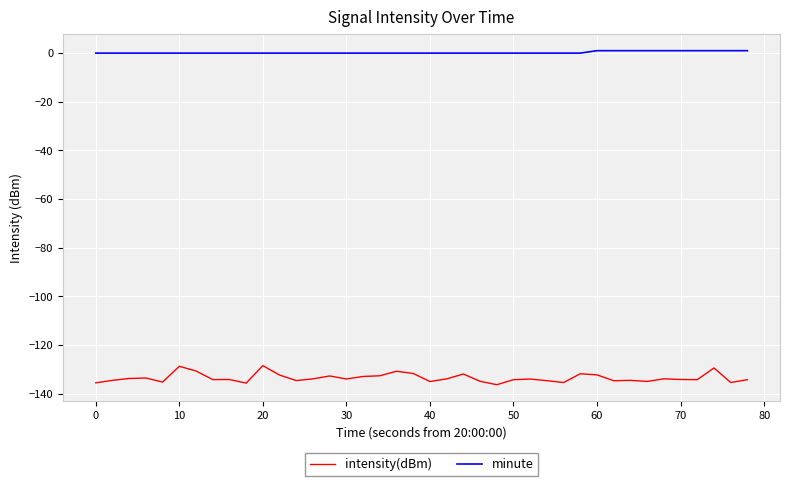

True or false: minute and intensity(dBm) intersect in this chart.

False